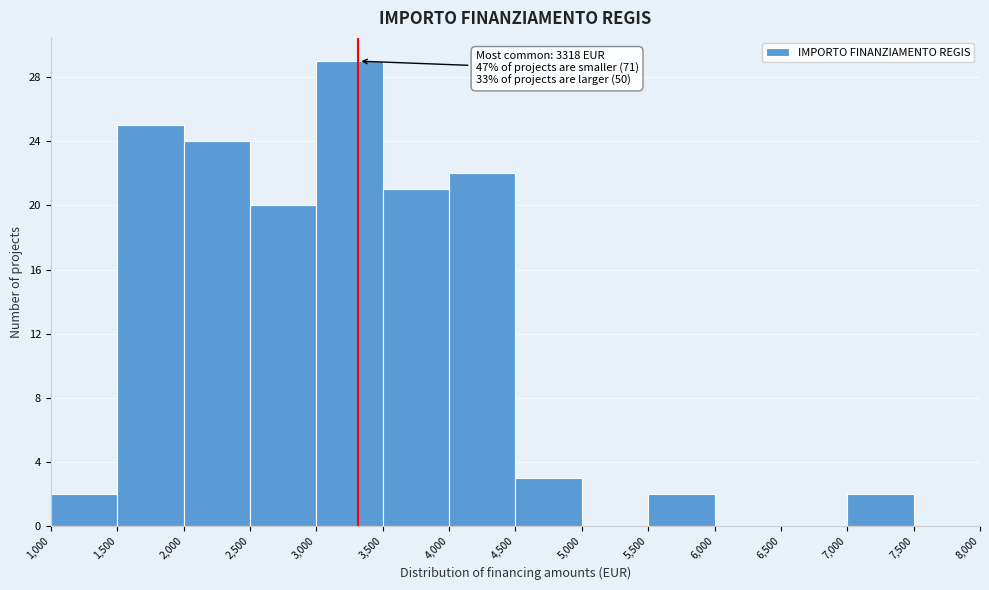

Which range on the x-axis has the tallest bar?

3,000 to 3,500